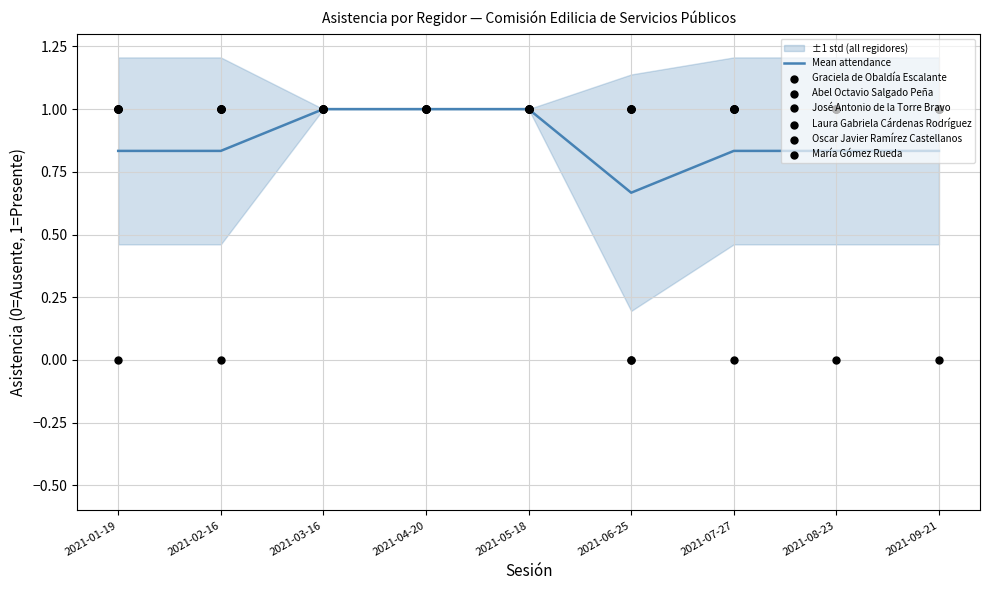

Which series has the largest total across all categories?

Oscar Javier Ramírez Castellanos